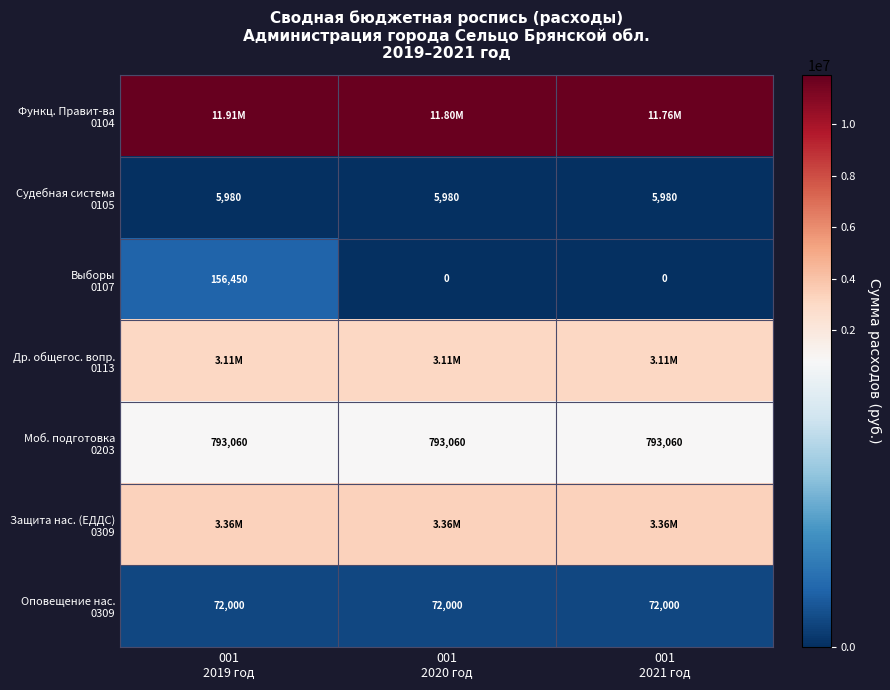

What is the spread (max minus min) of values at 001
2020 год?

11800911